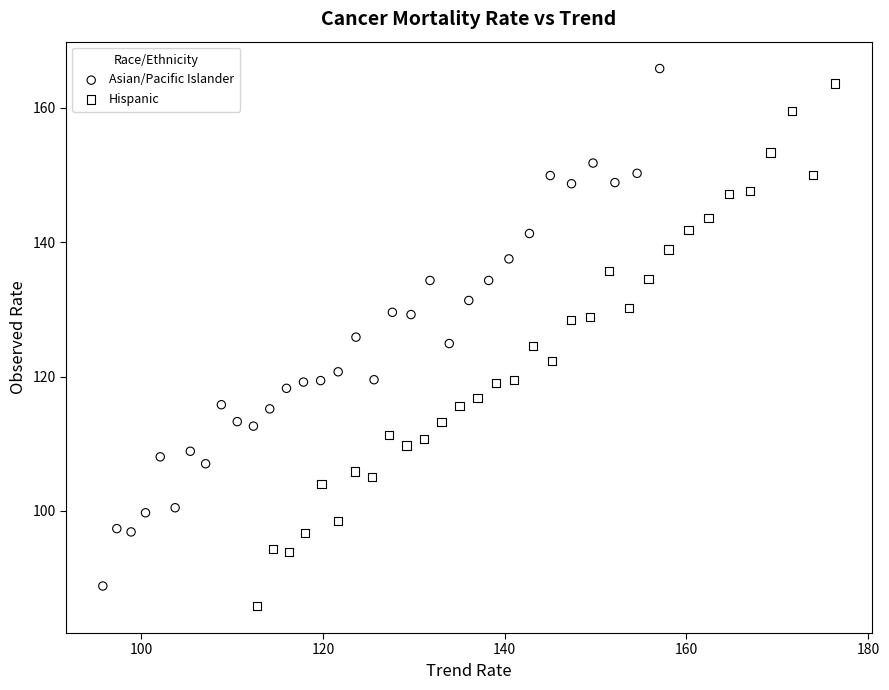

What are all the series names shown in the legend?

Asian/Pacific Islander, Hispanic